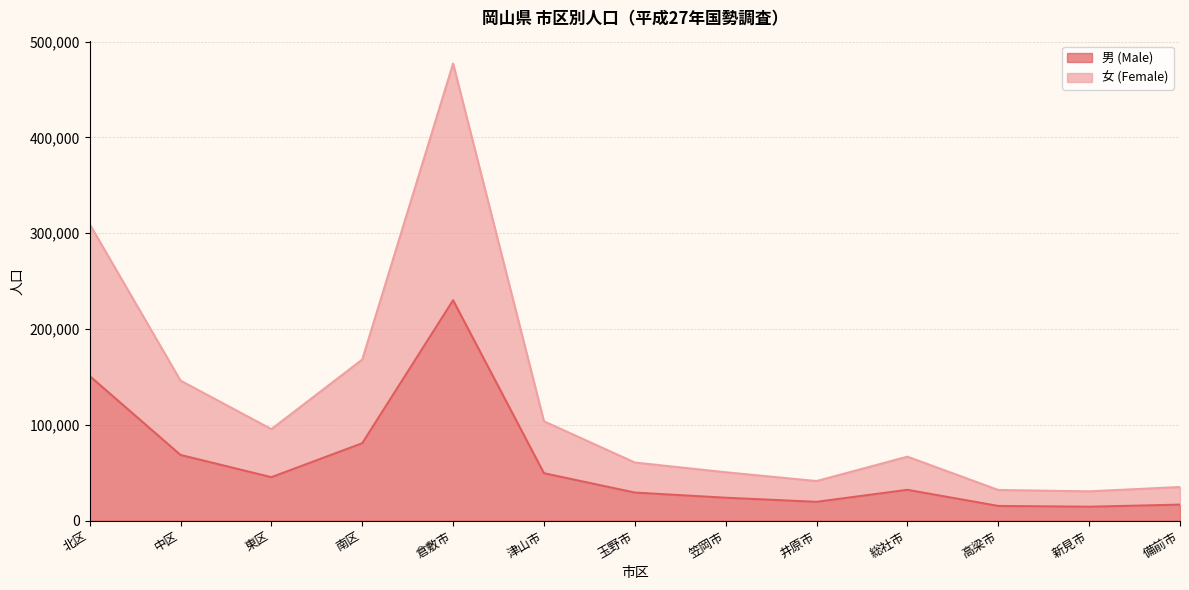

At which label is 男 (Male) closest to 122338?

北区